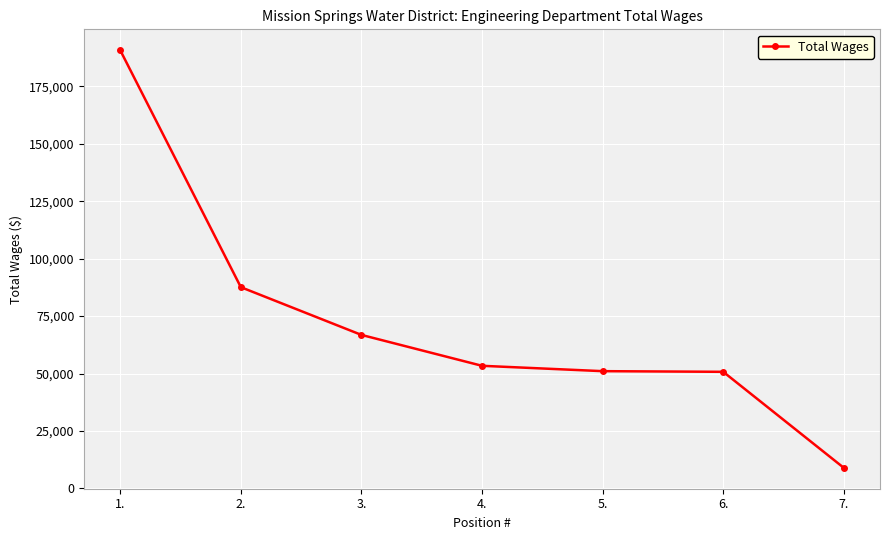

Between 7. and 4., which is larger?

4.